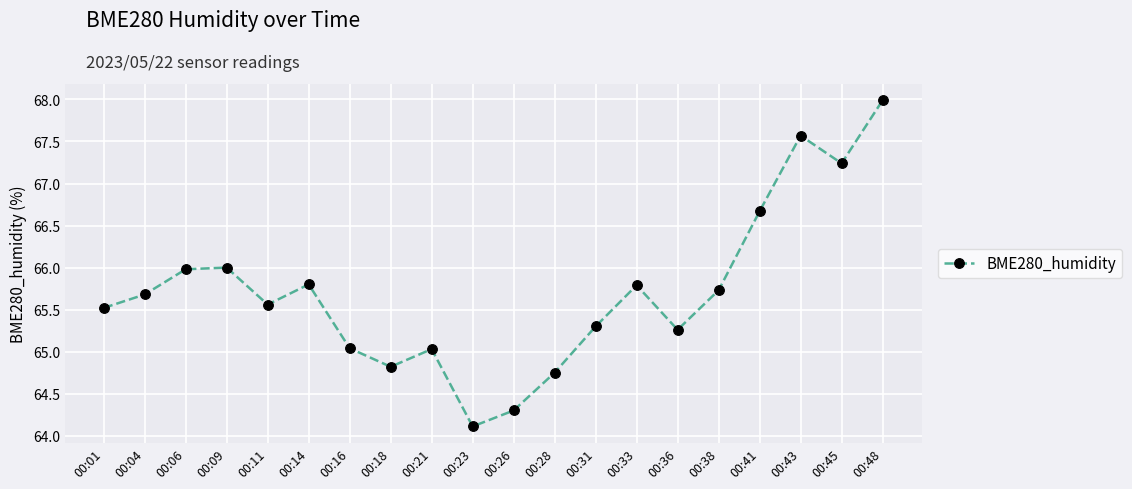

What is the minimum value shown in the chart?

64.1